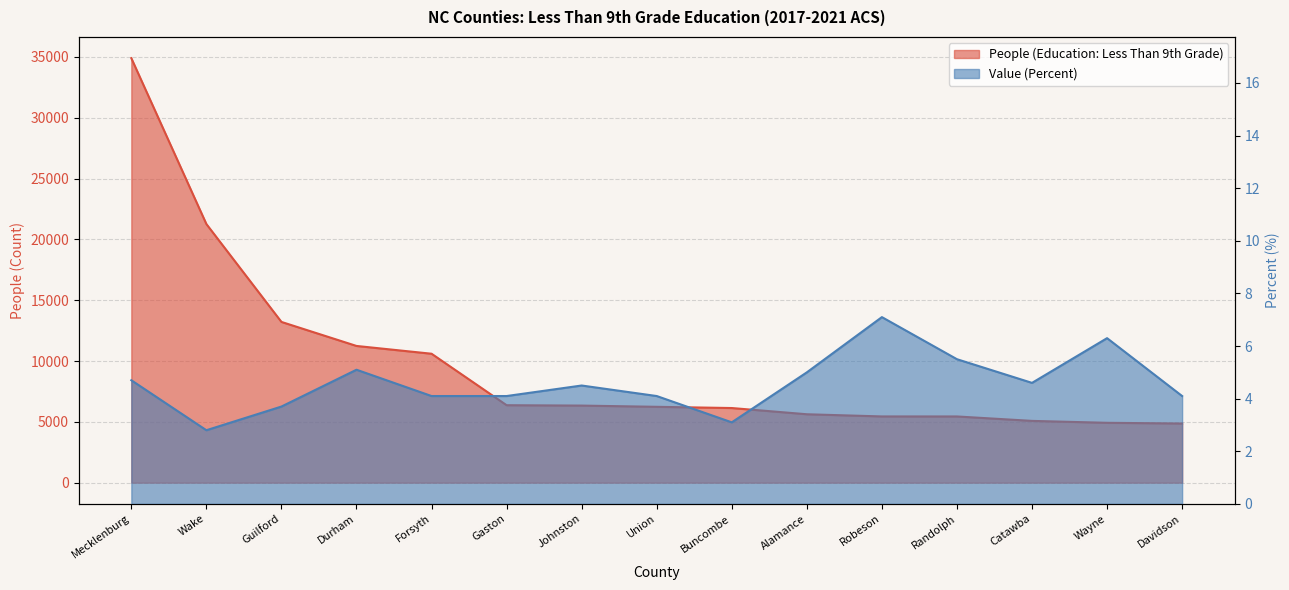

True or false: People (Education: Less Than 9th Grade) has more than 0 points higher than both neighbors.

False